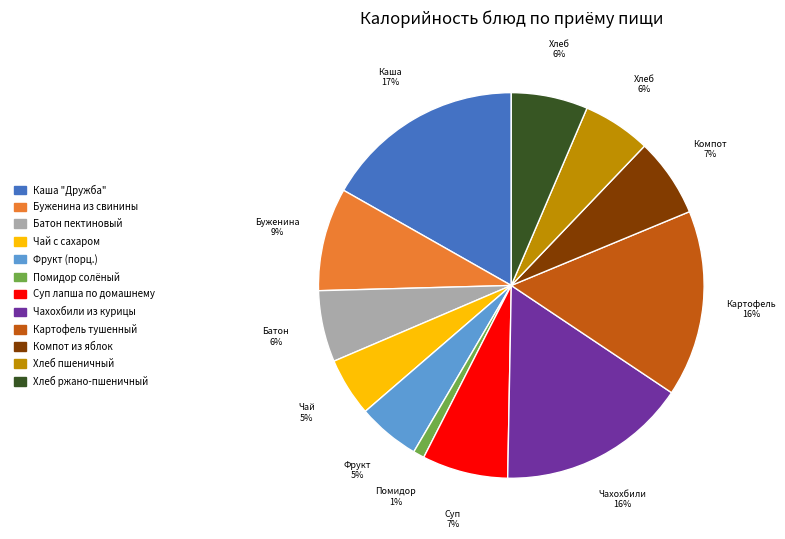

Between Фрукт (порц.) and Чахохбили из курицы, which is larger?

Чахохбили из курицы